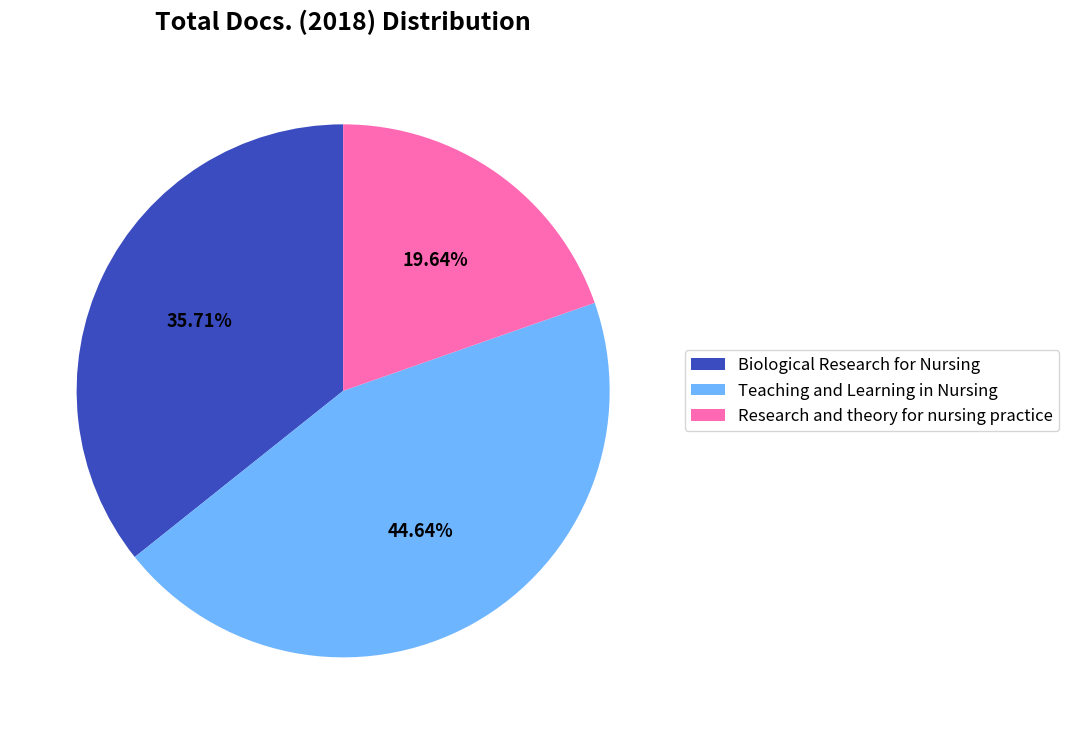

The Teaching and Learning in Nursing slice represents 45% of the pie. True or false?

True